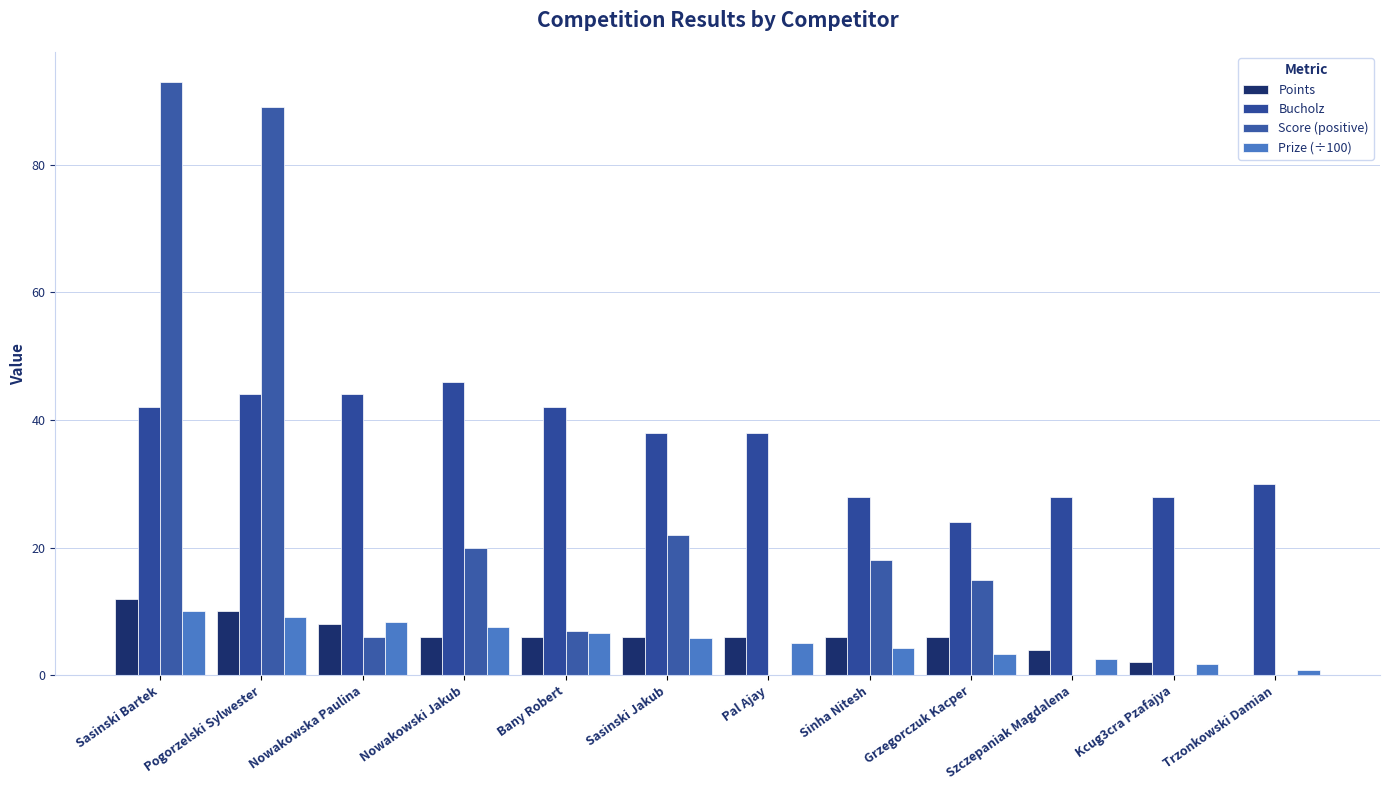

What position from the right is Sinha Nitesh?

5